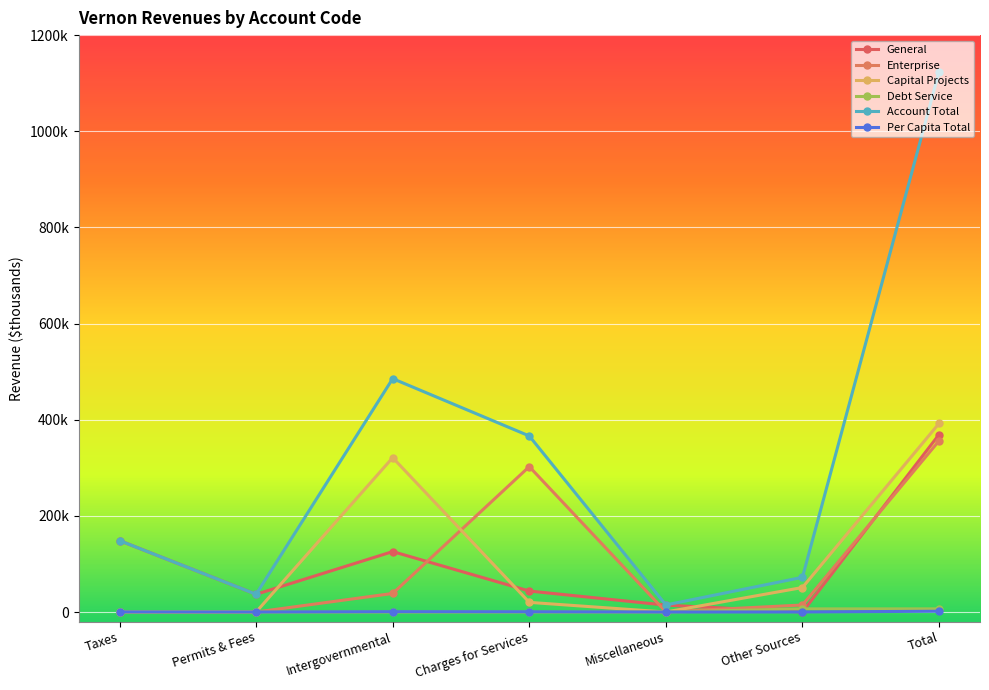

Does the chart have visible grid lines?

Yes